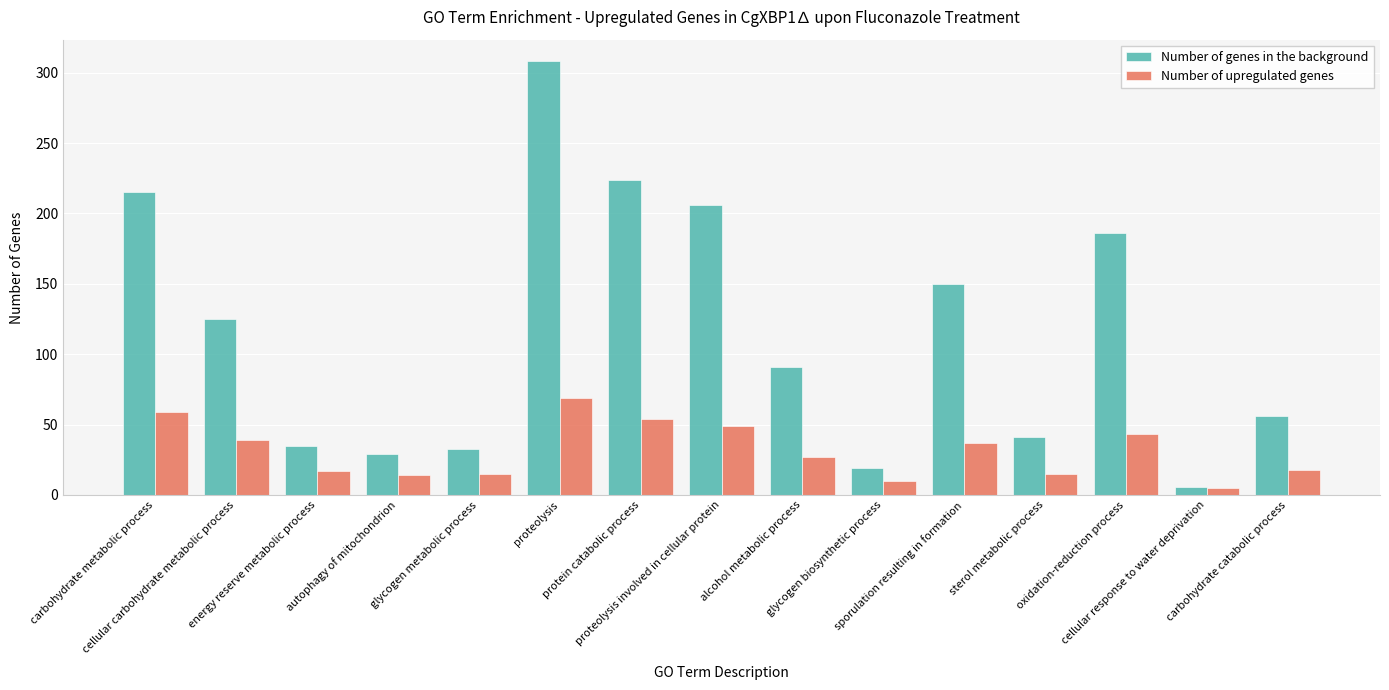

The Number of genes in the background series shows 41 at sterol metabolic process. True or false?

True